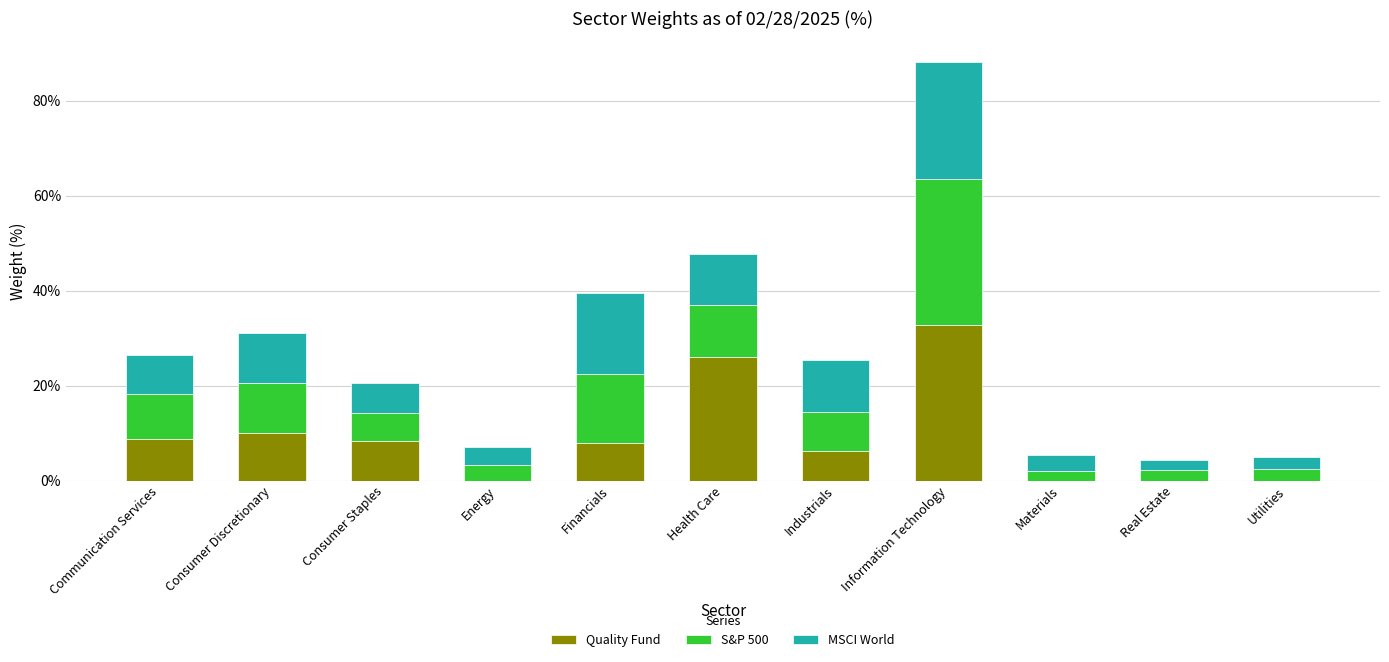

What is the highest value of the Quality Fund series?

32.8